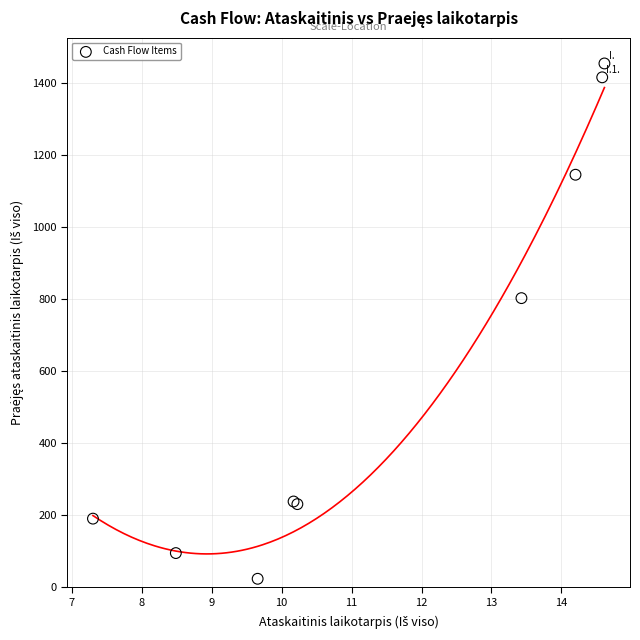

What Y value in the scatter plot is closest to 738?

802.6